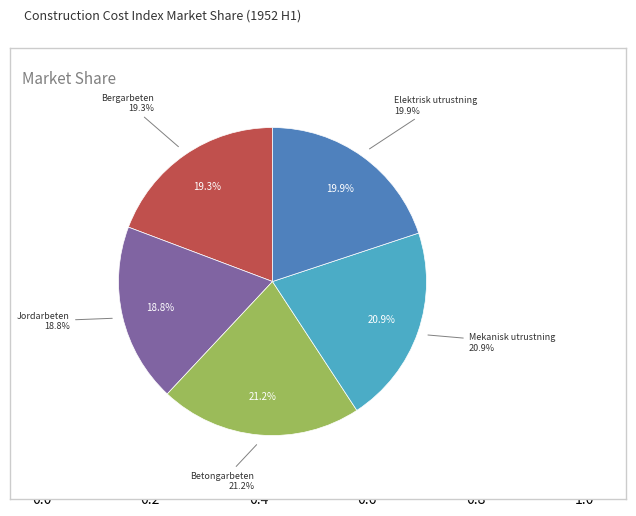

What is the largest slice in the pie chart?

Betongarbeten